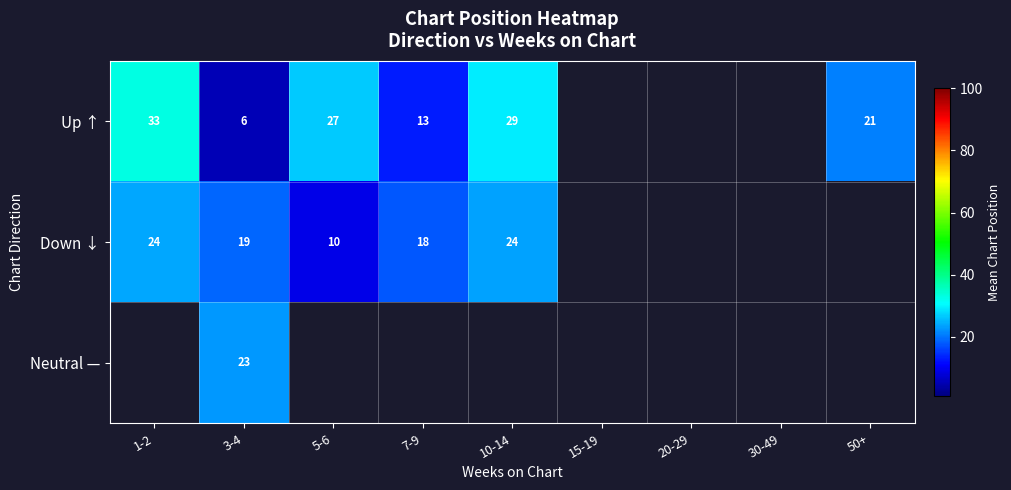

At how many categories does at least one series exceed 6?

6